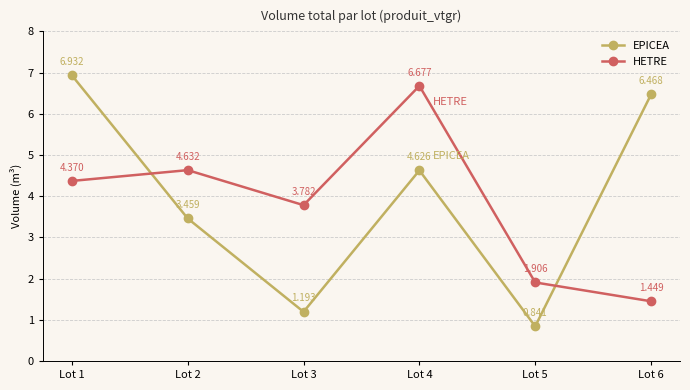

Which series has the largest total across all categories?

EPICEA